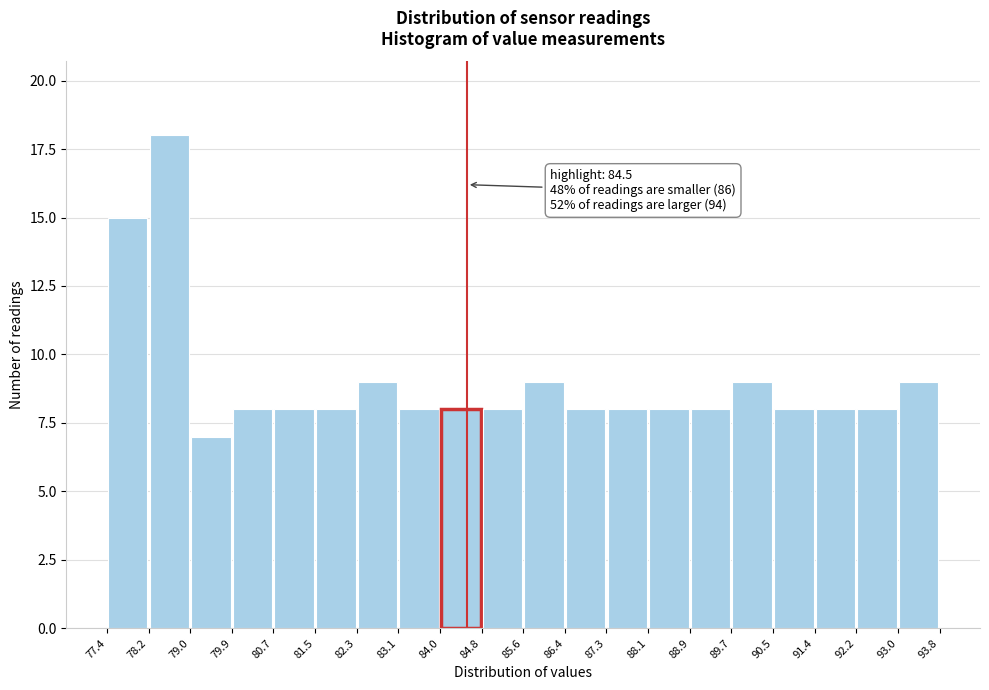

Over which range of the x-axis is the bar tallest?

78.2 to 79.0